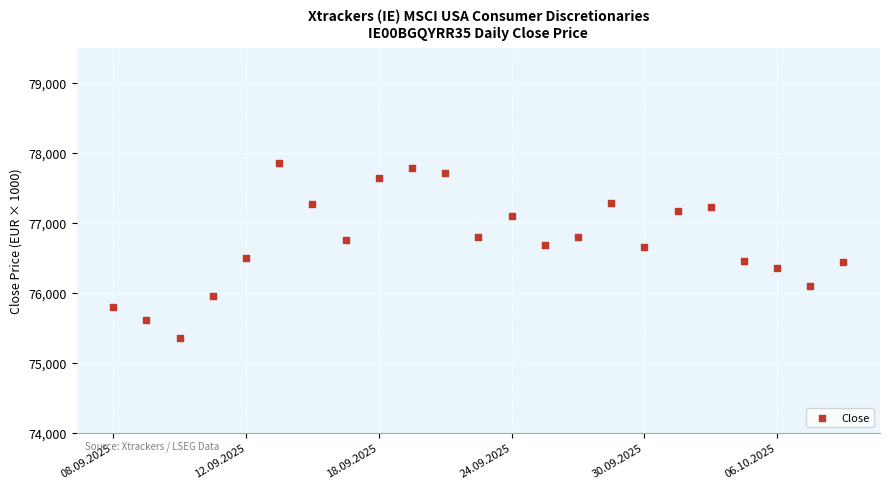

What is the range of Y values (max minus min)?

2487